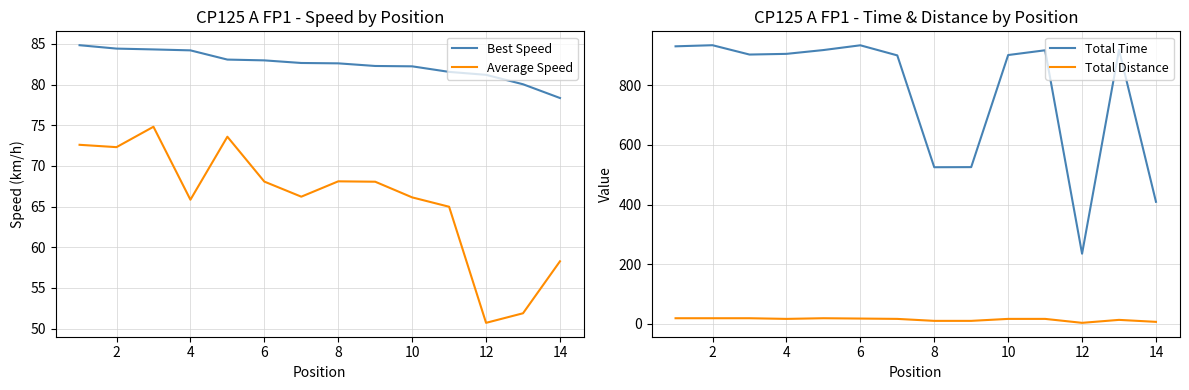

What is the maximum value for Average Speed?

74.8